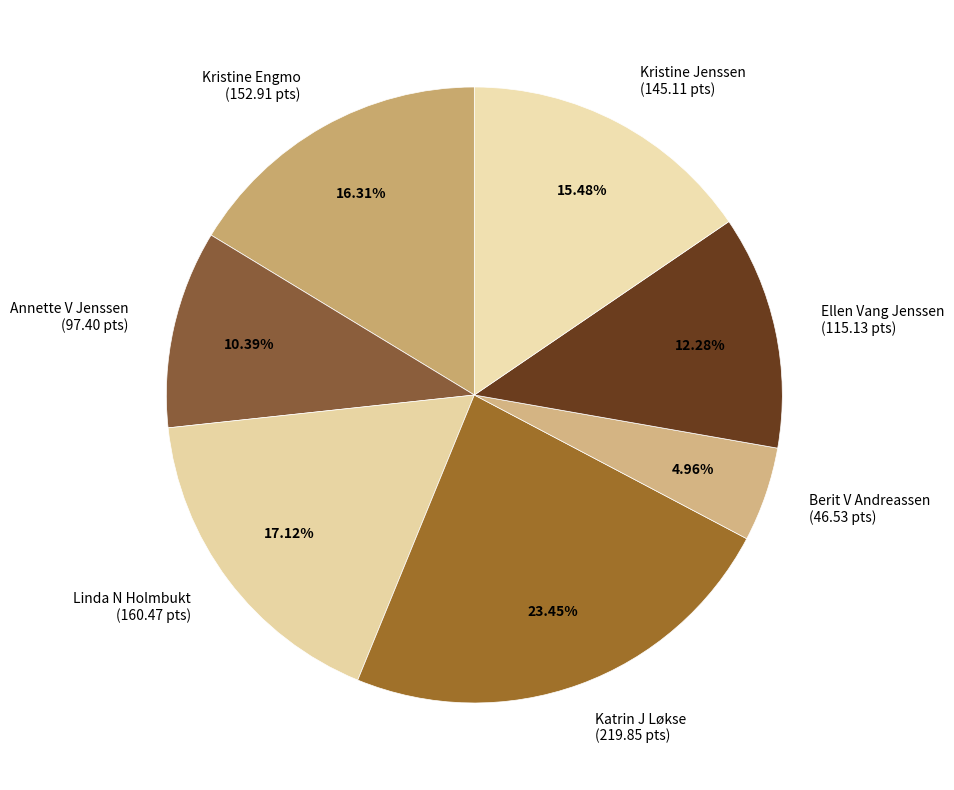

Is Kristine Jenssen the majority of the pie?

No